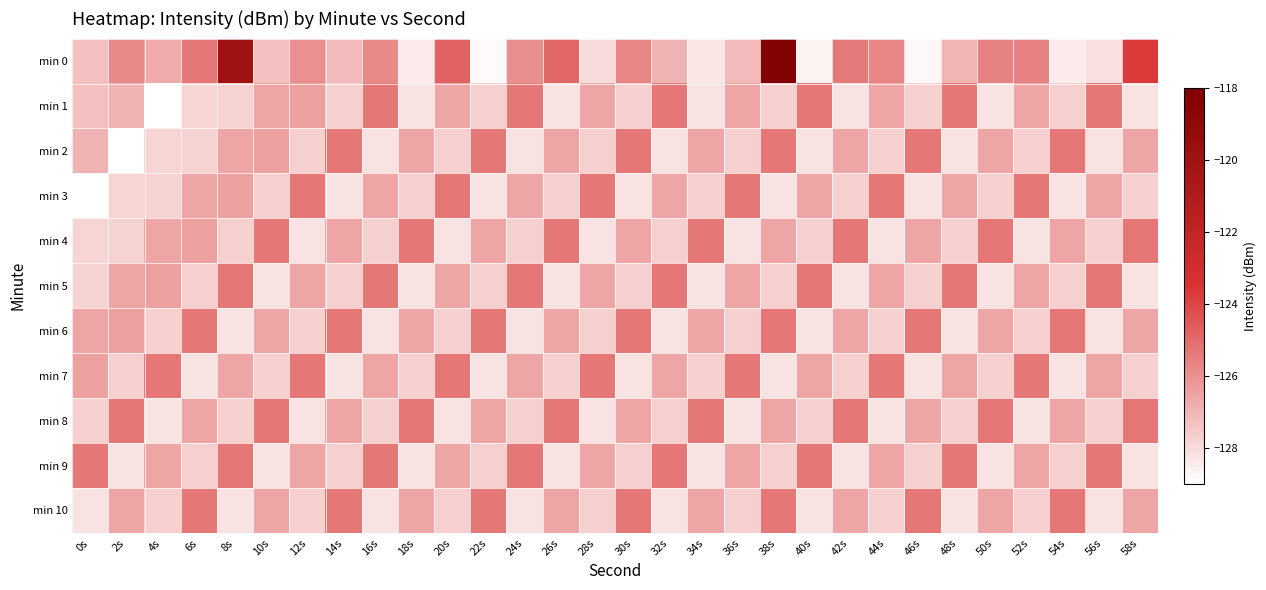

At which category does the chart reach its peak across all series?

38s